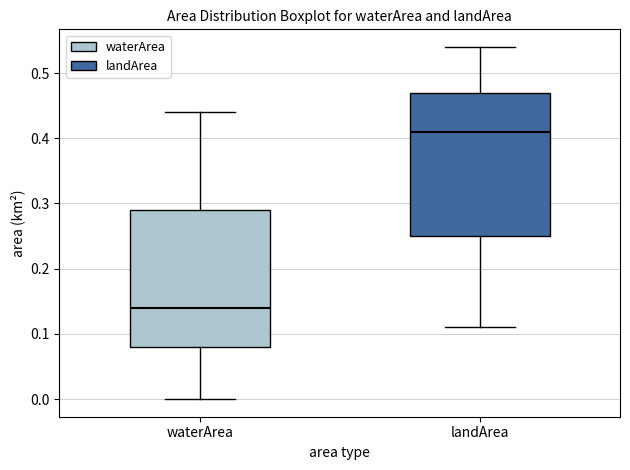

Which box's median line is the highest?

landArea